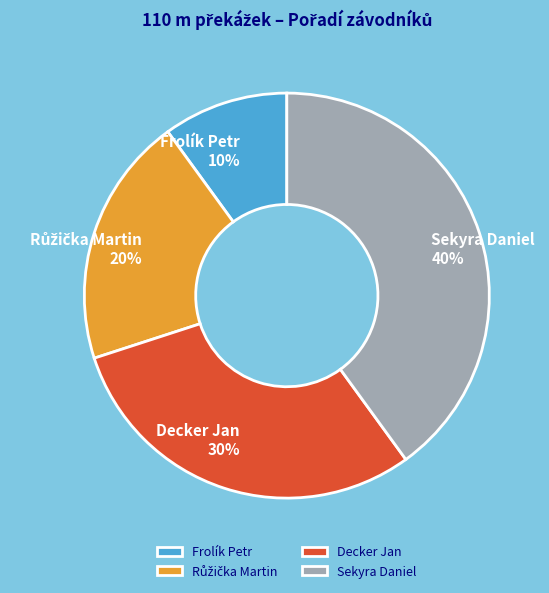

Which slice is the smallest?

Frolík Petr